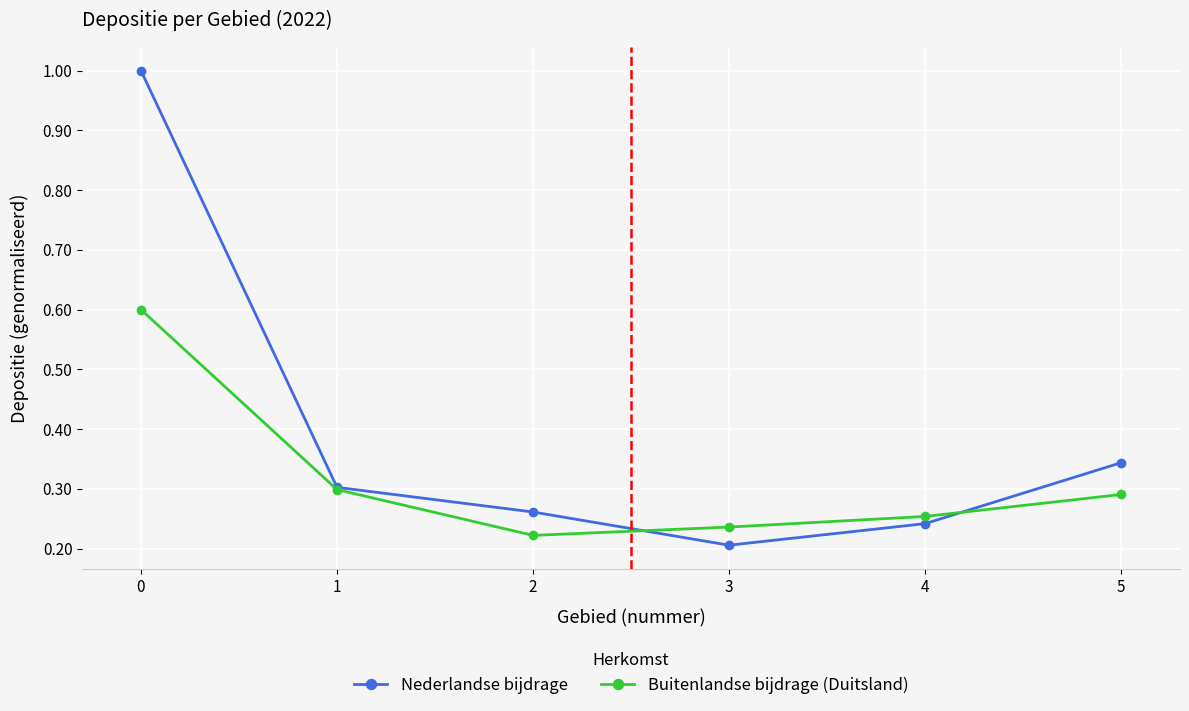

True or false: Nederlandse bijdrage has more than 1 points higher than both neighbors.

False